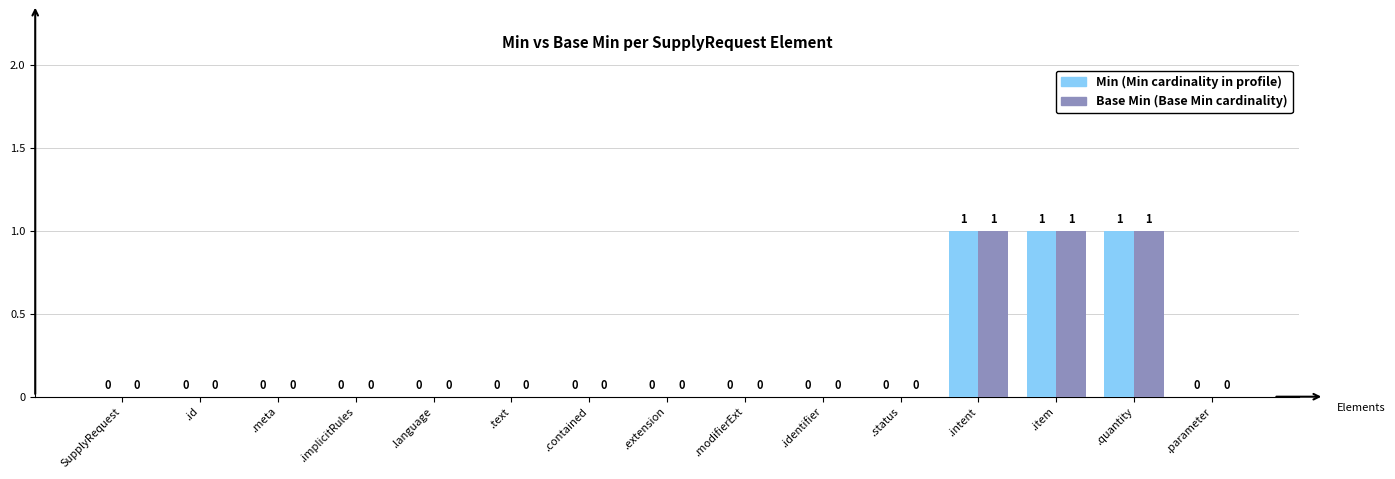

Are the bars horizontal?

No